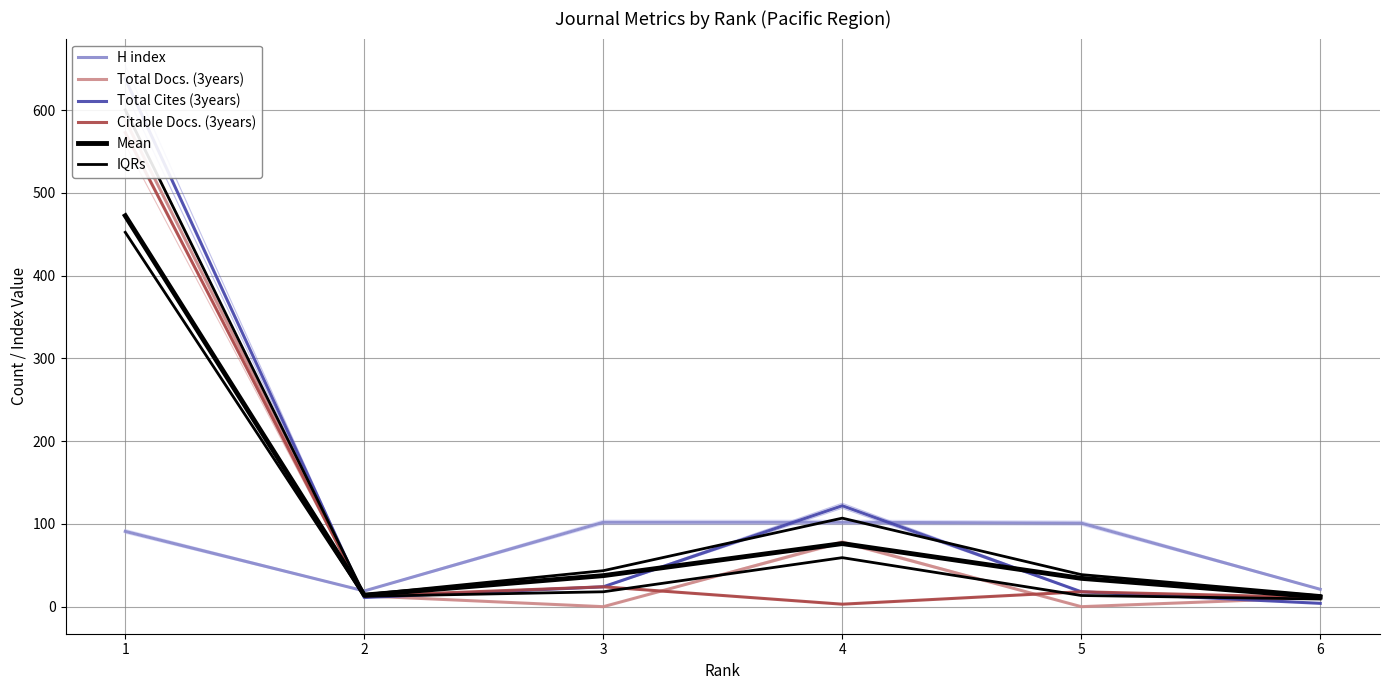

At how many categories does at least one series exceed 68?

4